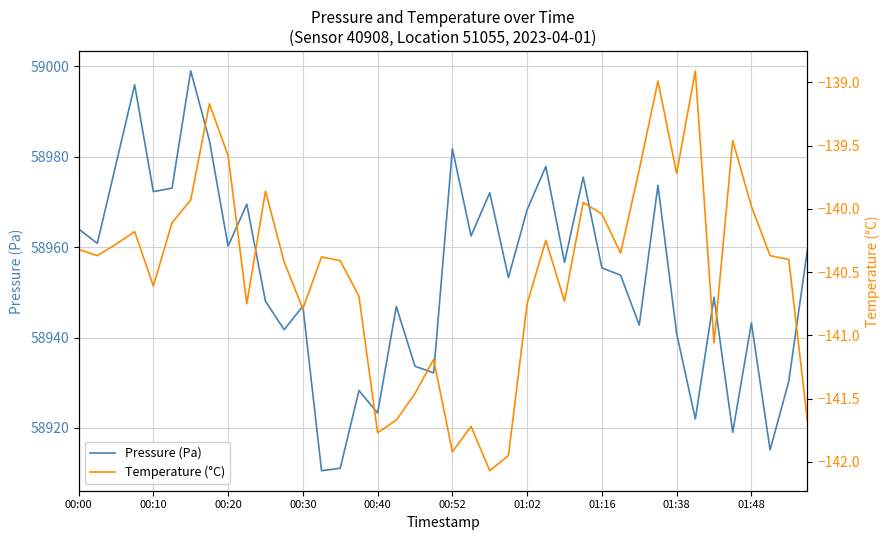

Reading left to right, transcribe all the data shown in this chart.

Pressure (Pa): 58964.0	58960.8	58978.3	58995.9	58972.3	58973.0	58998.9	58983.6	58960.2	58969.5	58948.0	58941.7	58946.9	58910.5	58911.1	58928.3	58923.3	58946.8	58933.7	58932.2	58981.8	58962.5	58972.0	58953.3	58968.2	58977.8	58956.6	58975.5	58955.4	58953.8	58942.8	58973.7	58940.9	58922.0	58948.9	58919.0	58943.2	58915.2	58930.3	58959.5
Temperature (°C): -140.3	-140.4	-140.3	-140.2	-140.6	-140.1	-139.9	-139.2	-139.6	-140.8	-139.9	-140.4	-140.8	-140.4	-140.4	-140.7	-141.8	-141.7	-141.5	-141.2	-141.9	-141.7	-142.1	-141.9	-140.8	-140.2	-140.7	-139.9	-140.0	-140.3	-139.7	-139.0	-139.7	-138.9	-141.1	-139.5	-140.0	-140.4	-140.4	-141.7